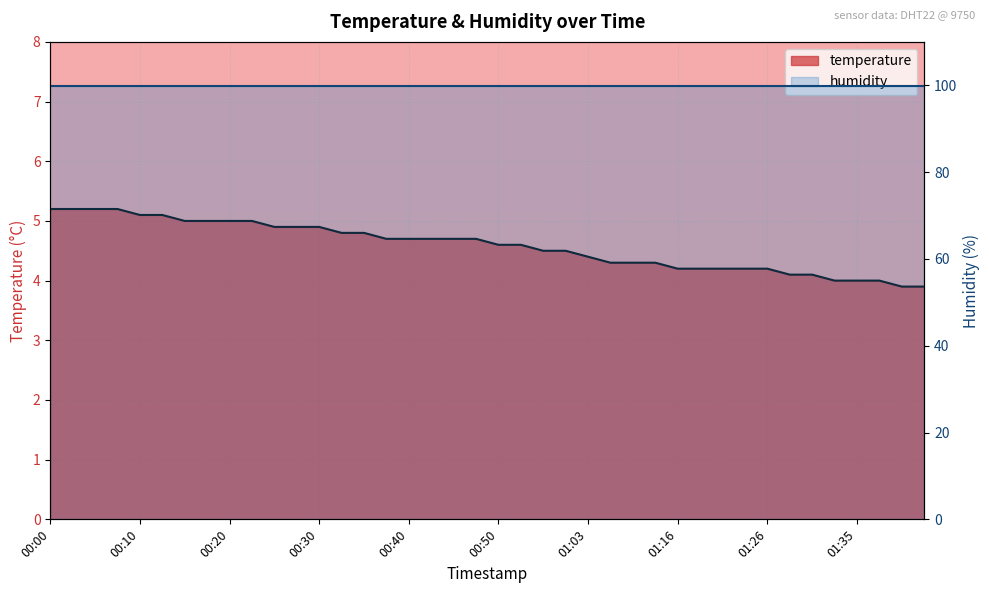

Reading left to right, transcribe all the data shown in this chart.

00:00=5.2	00:03=5.2	00:05=5.2	00:08=5.2	00:10=5.1	00:13=5.1	00:15=5.0	00:17=5.0	00:20=5.0	00:22=5.0	00:25=4.9	00:27=4.9	00:30=4.9	00:32=4.8	00:35=4.8	00:37=4.7	00:40=4.7	00:42=4.7	00:45=4.7	00:47=4.7	00:50=4.6	00:52=4.6	00:58=4.5	01:00=4.5	01:03=4.4	01:08=4.3	01:11=4.3	01:13=4.3	01:16=4.2	01:18=4.2	01:21=4.2	01:23=4.2	01:26=4.2	01:28=4.1	01:30=4.1	01:33=4.0	01:35=4.0	01:38=4.0	01:40=3.9	01:43=3.9